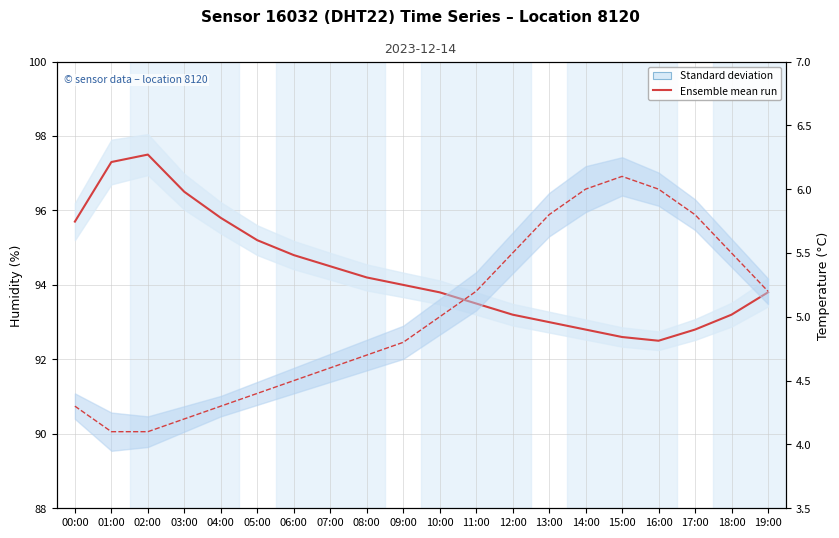

What is the change in value from 14:00 to 18:00?

+0.4